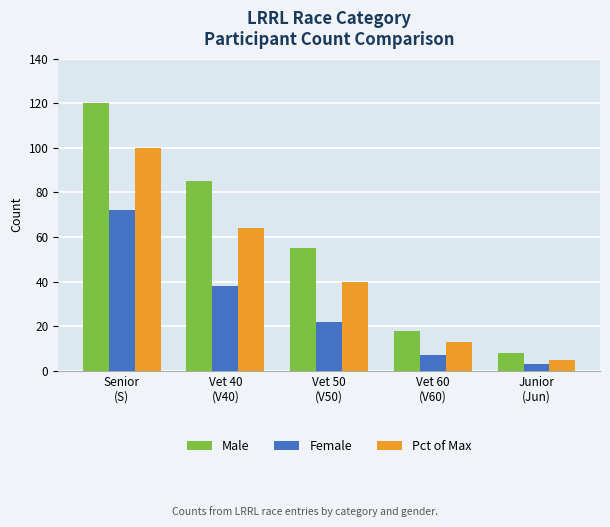

List the labels in order of Pct of Max value, largest first.

Senior
(S), Vet 40
(V40), Vet 50
(V50), Vet 60
(V60), Junior
(Jun)